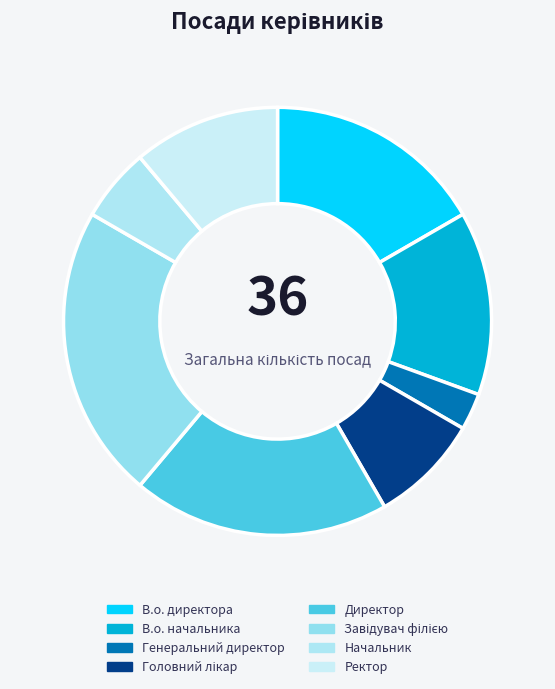

What is the change in value from В.о. начальника to Ректор?

-1